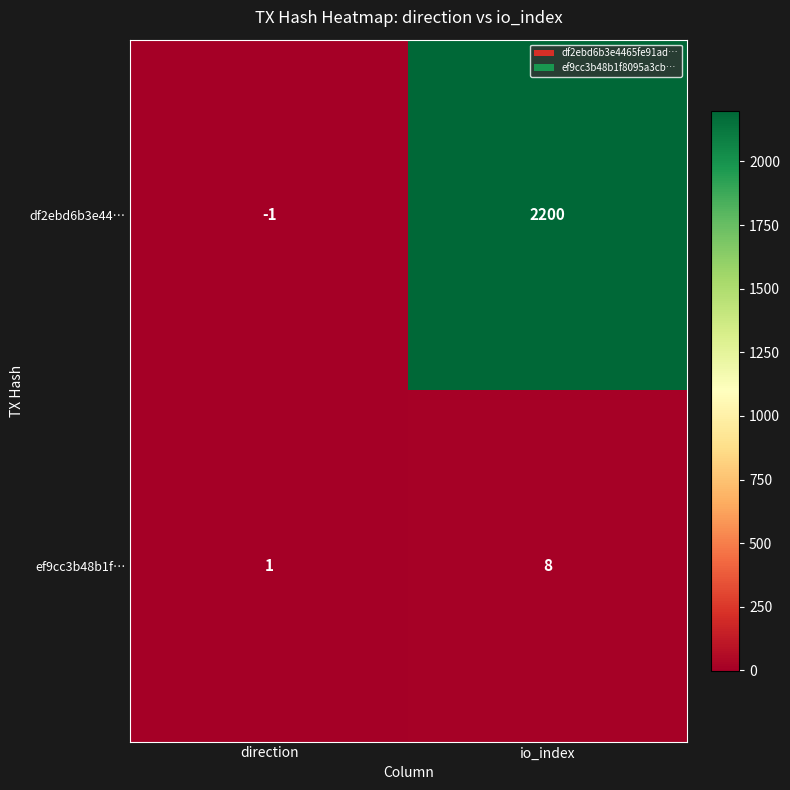

What is the minimum value shown in the chart?

-1